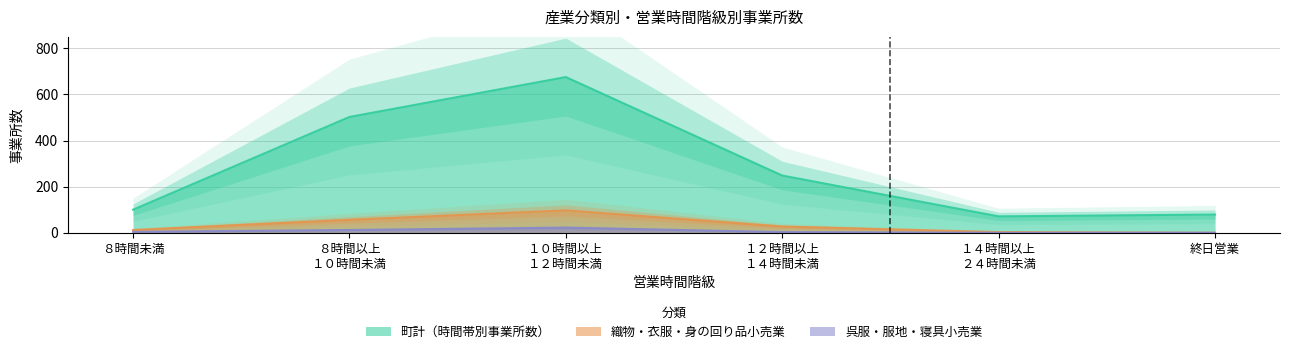

True or false: 織物・衣服・身の回り品小売業 and 町計（時間帯別事業所数） cross at least once.

False